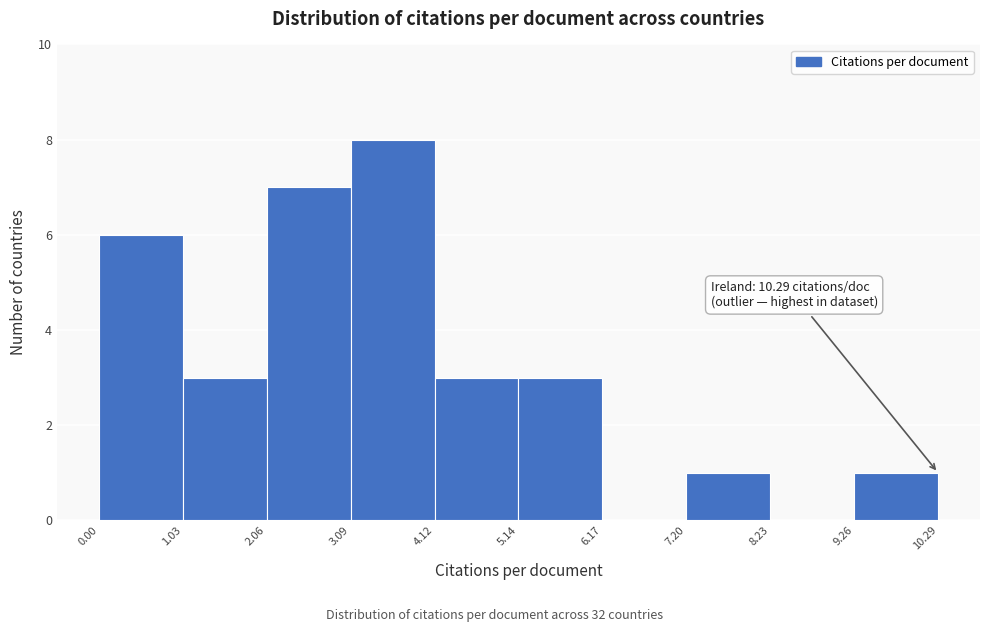

Over which range of the x-axis is the bar tallest?

3.09 to 4.12